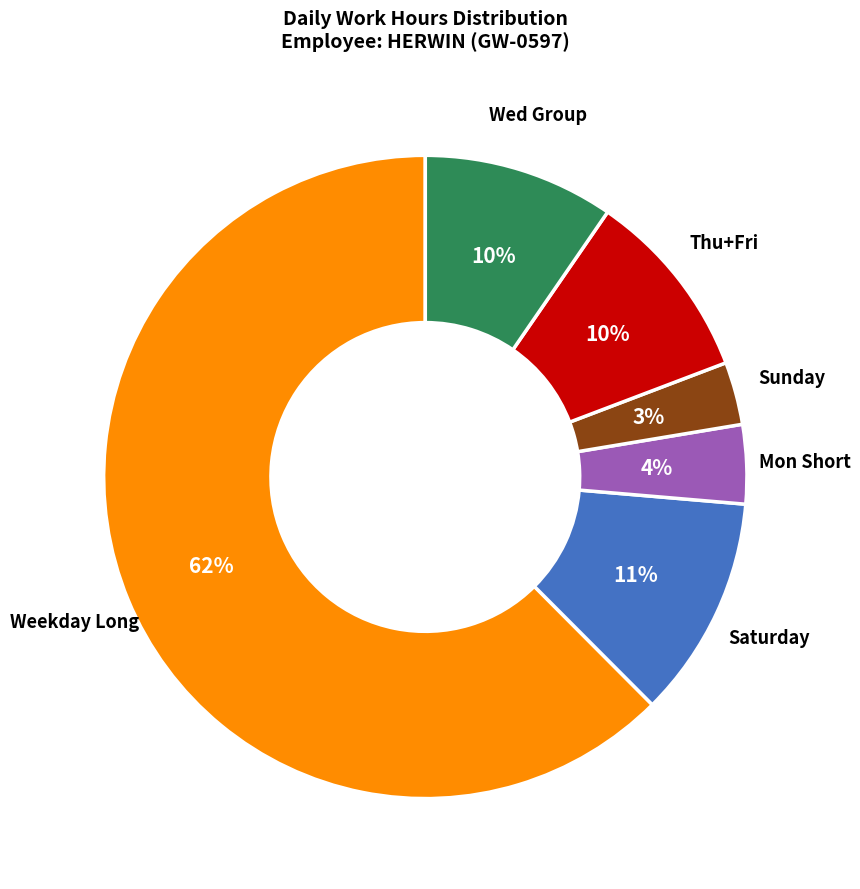

Is there a majority slice in this chart?

Yes